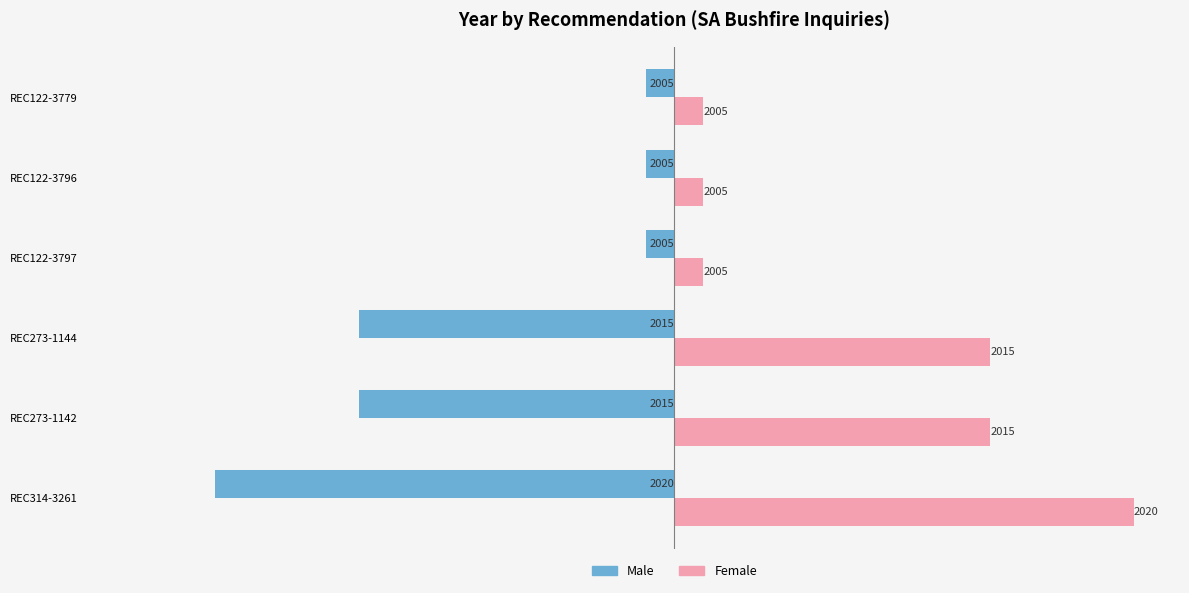

Reading right to left, what are all the values shown in this chart?

Male: -1	-1	-1	-11	-11	-16
Female: 1	1	1	11	11	16